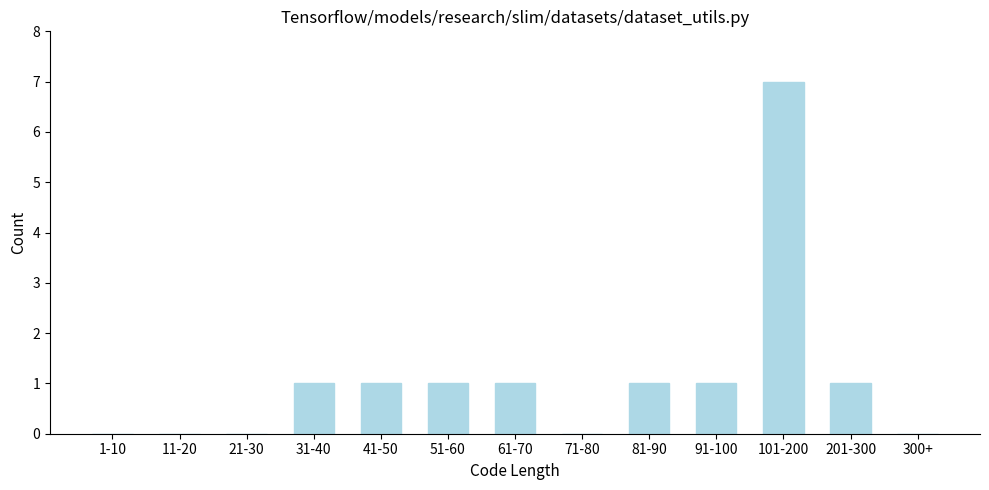

Reading left to right, list all the values displayed in this chart.

1-10=0	11-20=0	21-30=0	31-40=1	41-50=1	51-60=1	61-70=1	71-80=0	81-90=1	91-100=1	101-200=7	201-300=1	300+=0